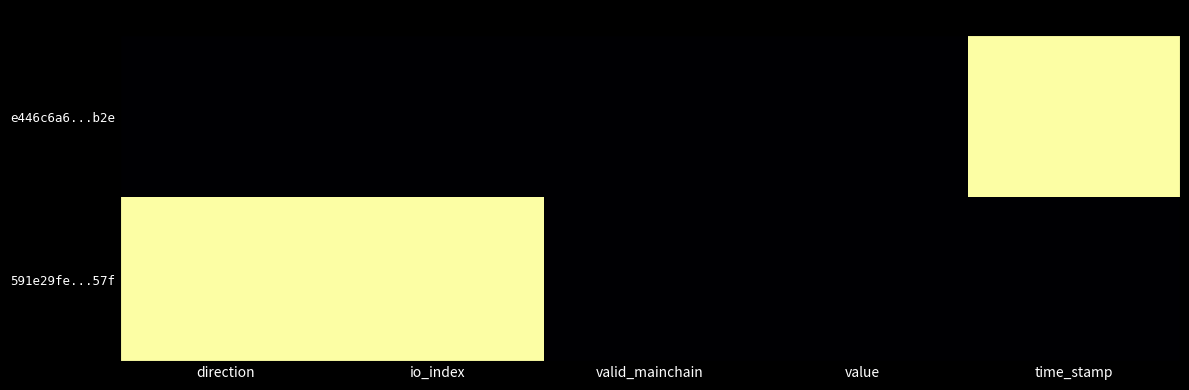

Which label corresponds to the smallest value in the chart?

direction